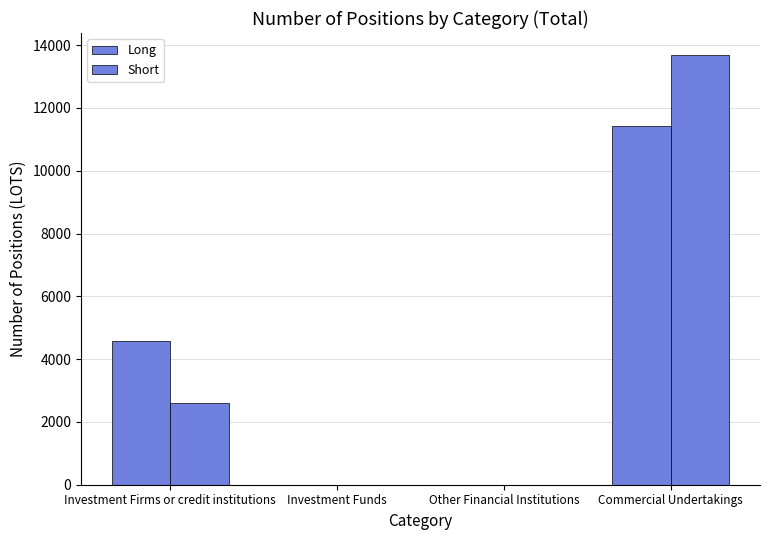

Are the bars grouped side by side (vs. stacked)?

Yes